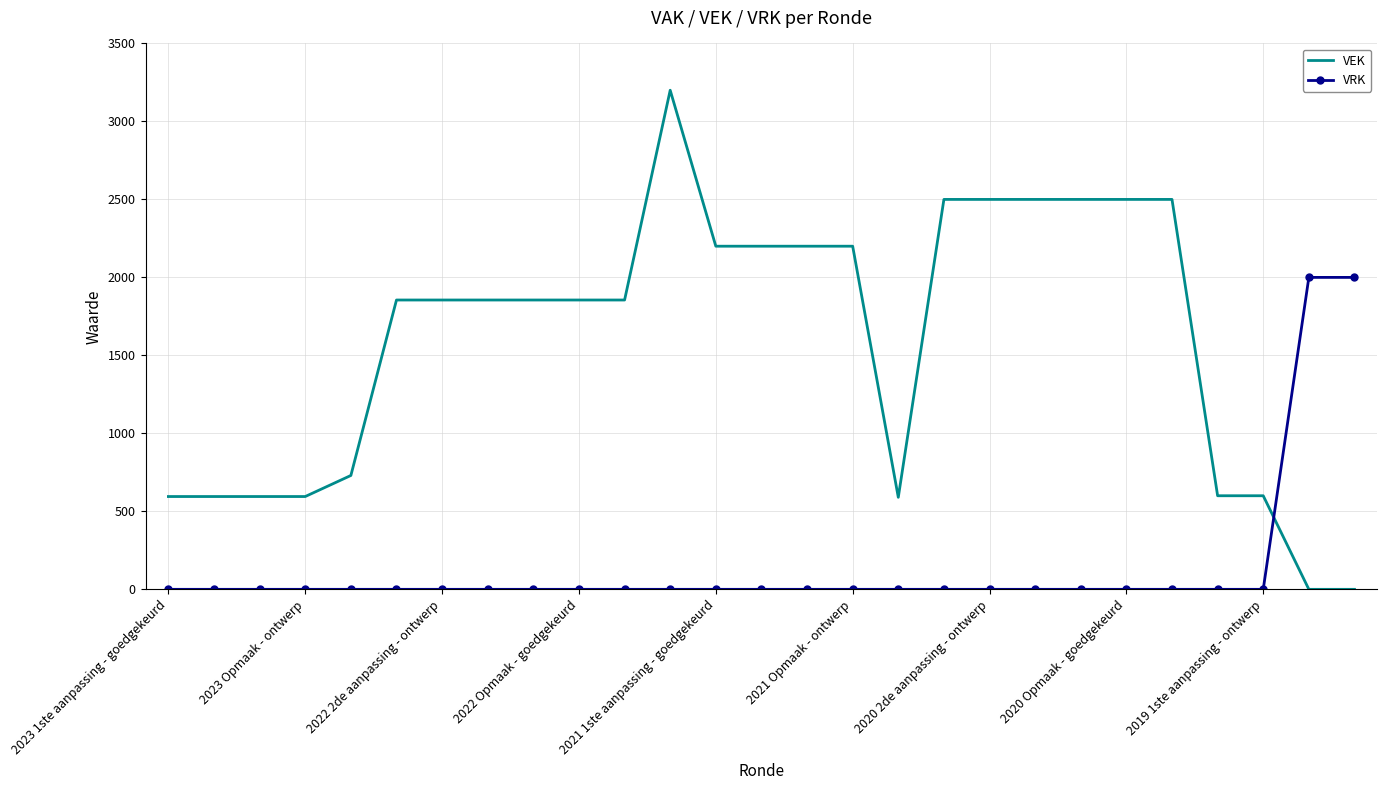

Rank the series by their maximum value, from lowest to highest.

VRK, VEK